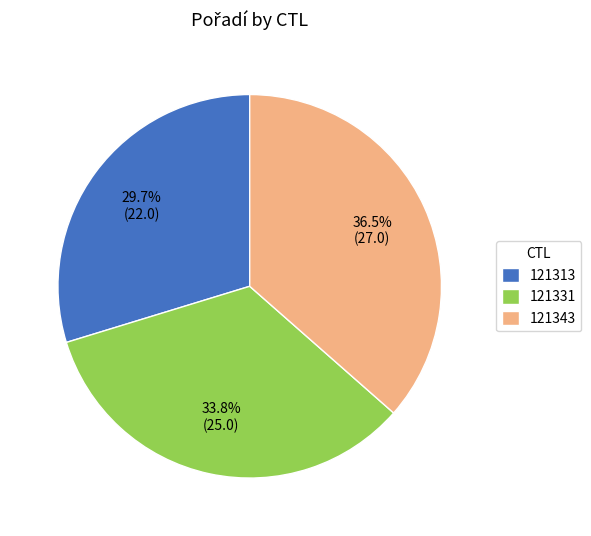

Approximately how many times larger is the value at 121313 compared to 121331?

0.9